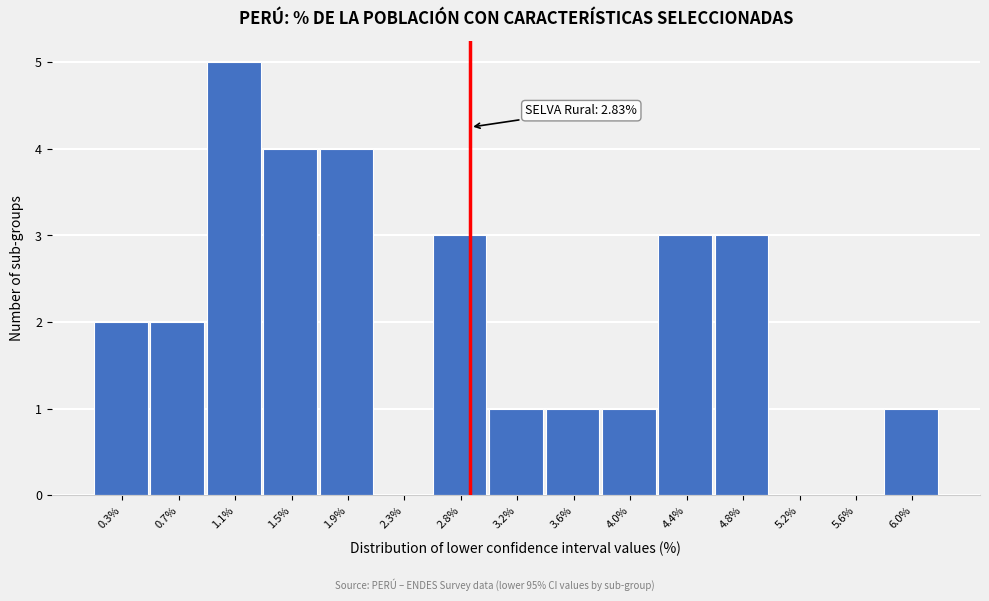

Over which range of the x-axis is the bar tallest?

0.90 to 1.30